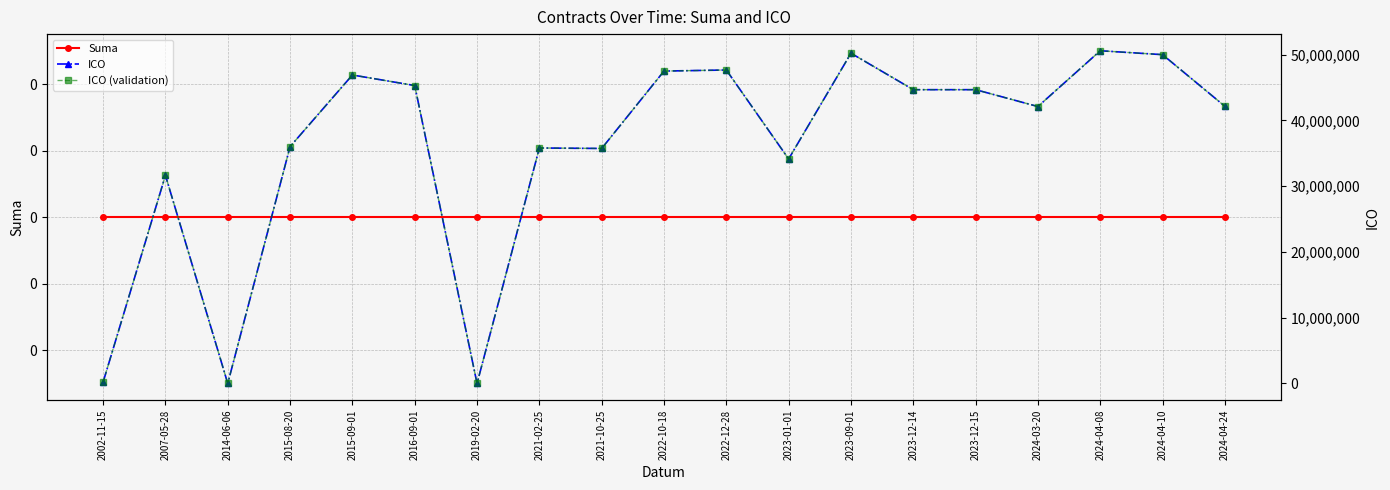

True or false: ICO has more than 2 points higher than both neighbors.

True